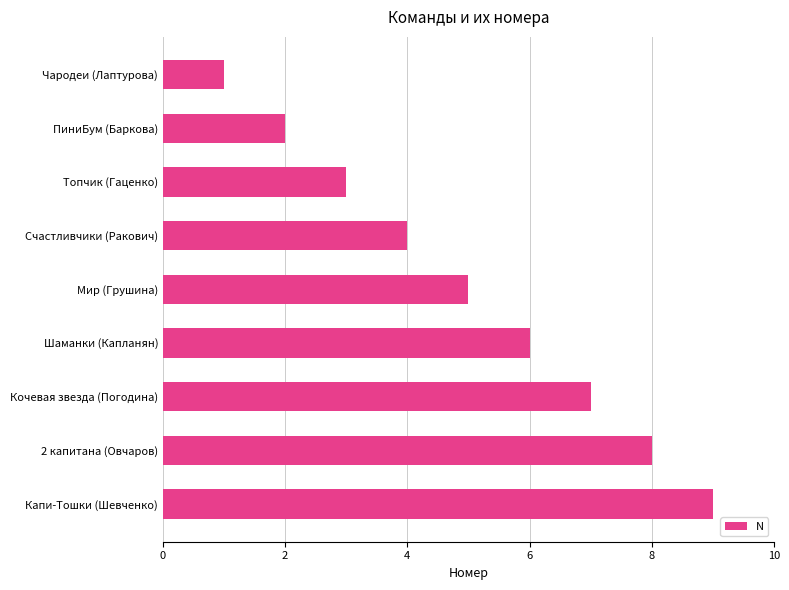

The chart shows a value of 3 at ПиниБум (Баркова). True or false?

False